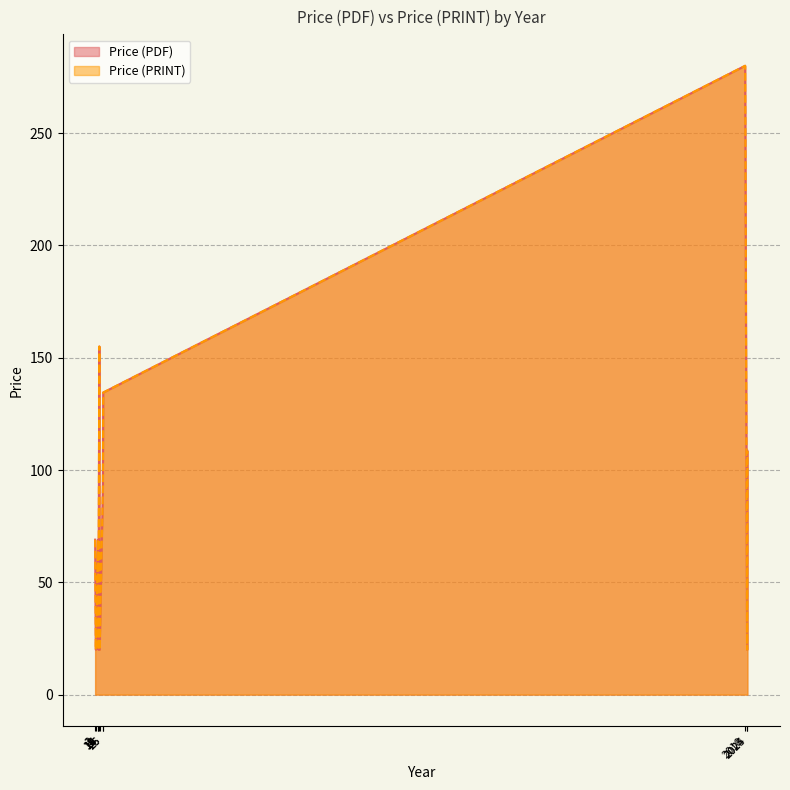

Is it true that Price (PRINT) equals 69.0 at 1?

True